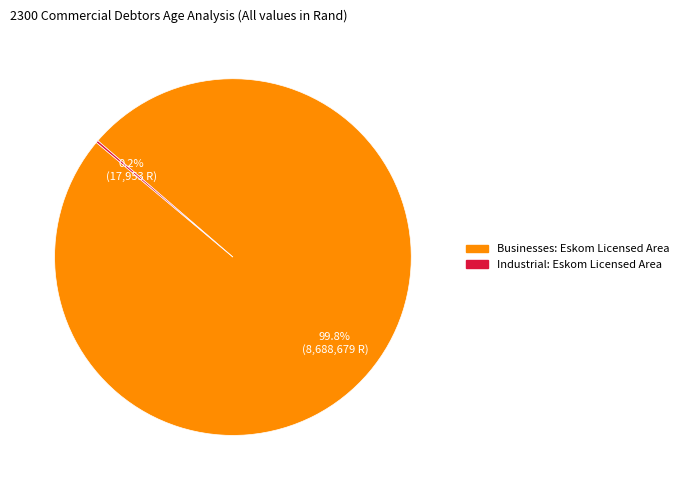

Does any single category account for the majority?

Yes